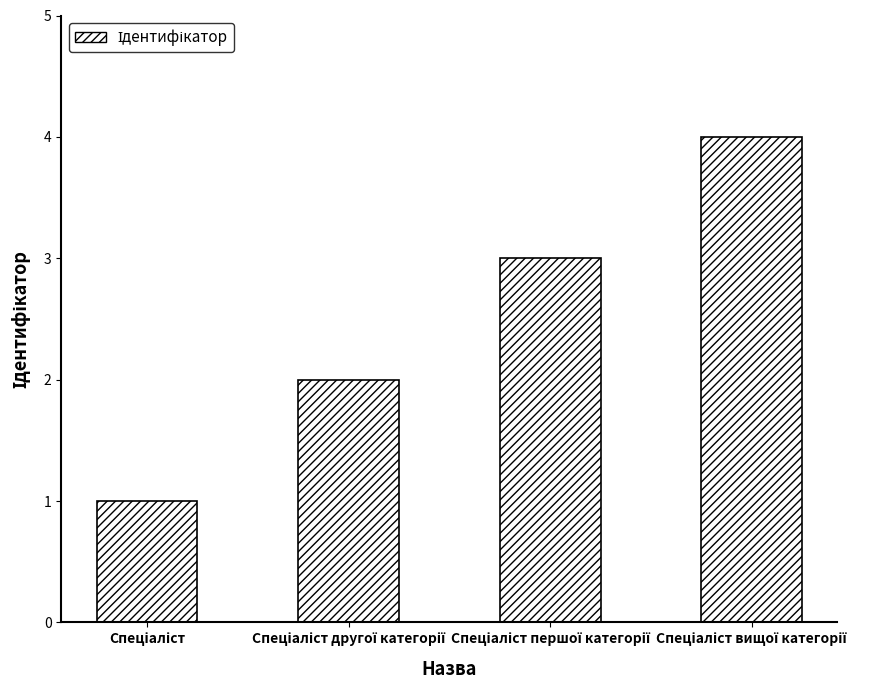

What is the maximum value shown in the chart?

4